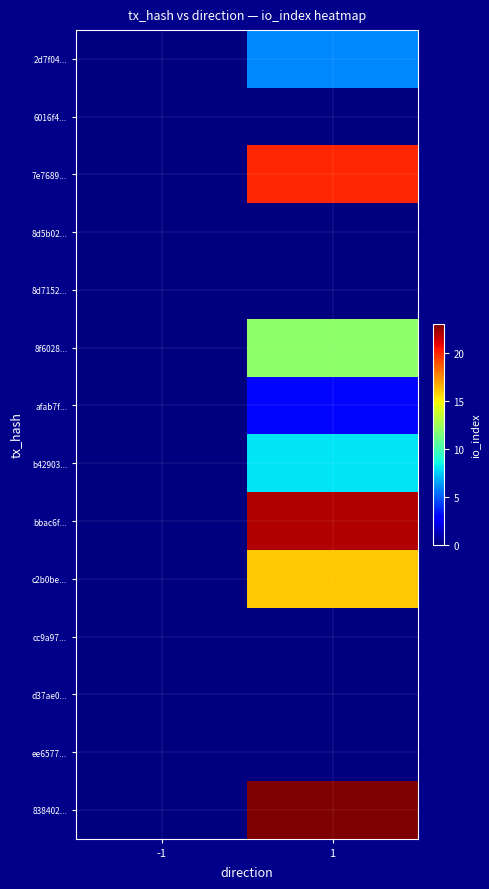

Reading left to right, transcribe all the data shown in this chart.

2d7f04...: -1=0	1=6
6016f4...: -1=0	1=0
7e7689...: -1=0	1=20
8d5b02...: -1=0	1=0
8d7152...: -1=0	1=0
8f6028...: -1=0	1=12
afab7f...: -1=0	1=3
b42903...: -1=0	1=8
bbac6f...: -1=0	1=22
c2b0be...: -1=0	1=16
cc9a97...: -1=0	1=0
d37ae0...: -1=0	1=0
ee6577...: -1=0	1=0
838402...: -1=0	1=23